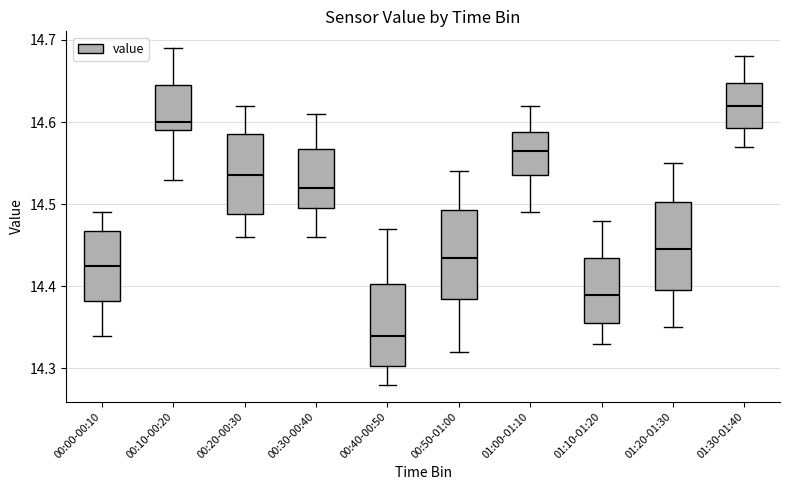

Reading left to right, transcribe this box plot: for each box, give where its median line is, the range the box spans, and where its two whiskers end, as read against the y-axis. The values are not printed on the chart, so give them approximately, as read against the axis.

00:00-00:10: median 14.43, box 14.38 to 14.47, whiskers 14.34 to 14.49
00:10-00:20: median 14.60, box 14.59 to 14.65, whiskers 14.53 to 14.69
00:20-00:30: median 14.54, box 14.49 to 14.59, whiskers 14.46 to 14.62
00:30-00:40: median 14.52, box 14.50 to 14.57, whiskers 14.46 to 14.61
00:40-00:50: median 14.34, box 14.30 to 14.40, whiskers 14.28 to 14.47
00:50-01:00: median 14.44, box 14.39 to 14.49, whiskers 14.32 to 14.54
01:00-01:10: median 14.57, box 14.54 to 14.59, whiskers 14.49 to 14.62
01:10-01:20: median 14.39, box 14.36 to 14.44, whiskers 14.33 to 14.48
01:20-01:30: median 14.45, box 14.40 to 14.50, whiskers 14.35 to 14.55
01:30-01:40: median 14.62, box 14.59 to 14.65, whiskers 14.57 to 14.68